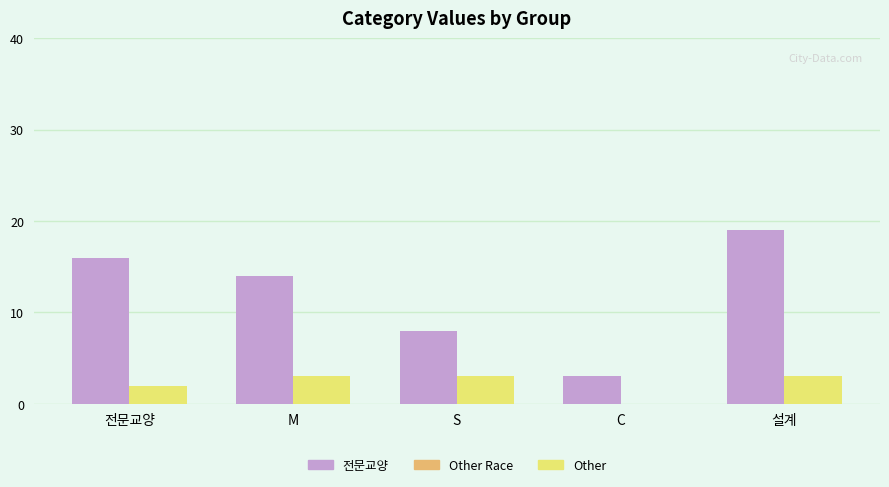

What is the difference between the 전문교양 values at C and M?

11